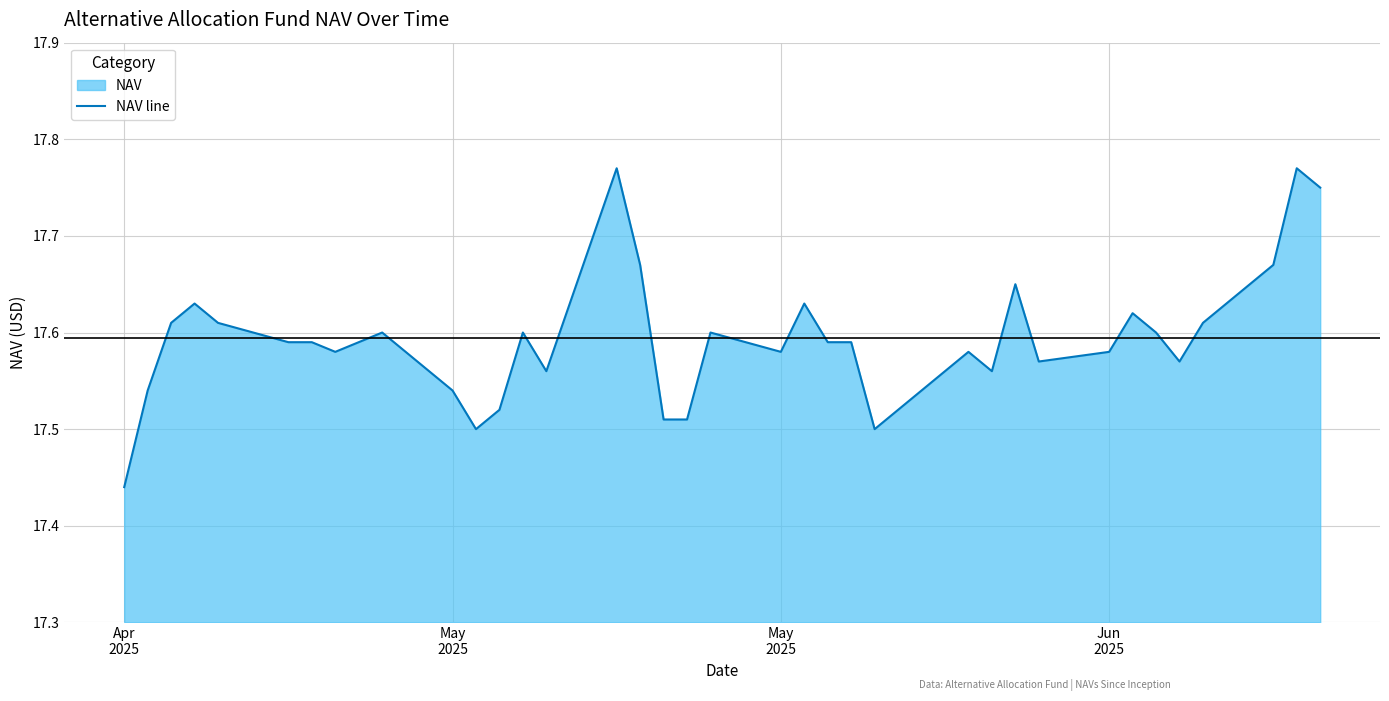

Reading left to right, list all the values displayed in this chart.

17.4	17.5	17.6	17.6	17.6	17.6	17.6	17.6	17.6	17.6	17.5	17.5	17.5	17.6	17.6	17.8	17.7	17.5	17.5	17.6	17.6	17.6	17.6	17.6	17.5	17.6	17.6	17.6	17.6	17.6	17.6	17.6	17.6	17.6	17.7	17.8	17.8